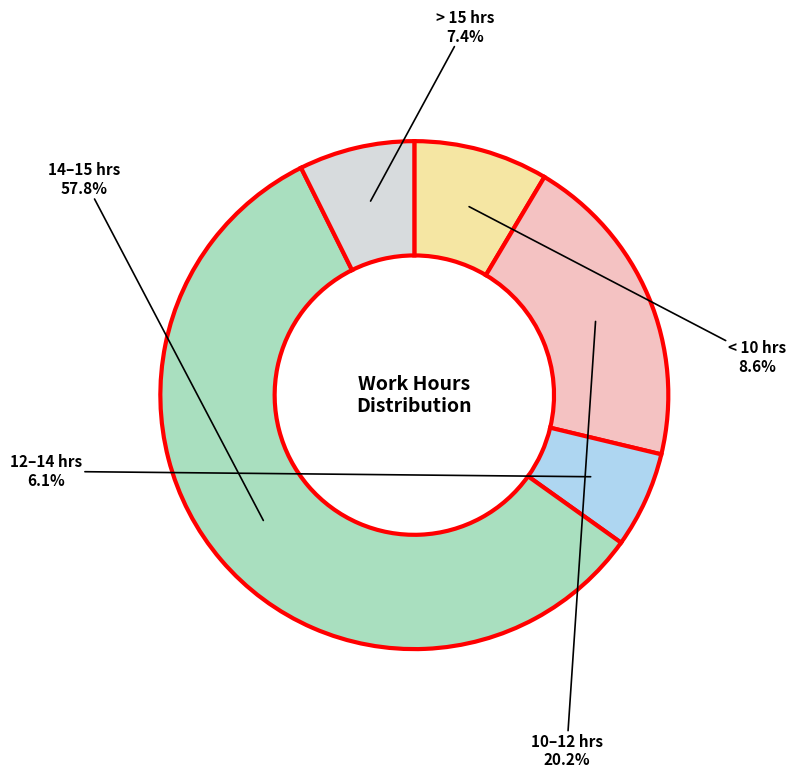

Is there any slice that represents more than half of the pie?

Yes